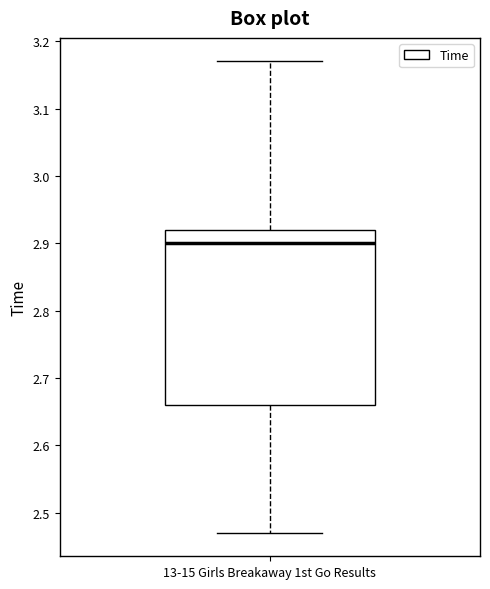

Transcribe this box plot: give where the median line is, the range the box spans, and where the two whiskers end, as read against the y-axis. The values are not printed on the chart, so give them approximately, as read against the axis.

median 2.90, box 2.66 to 2.92, whiskers 2.47 to 3.17